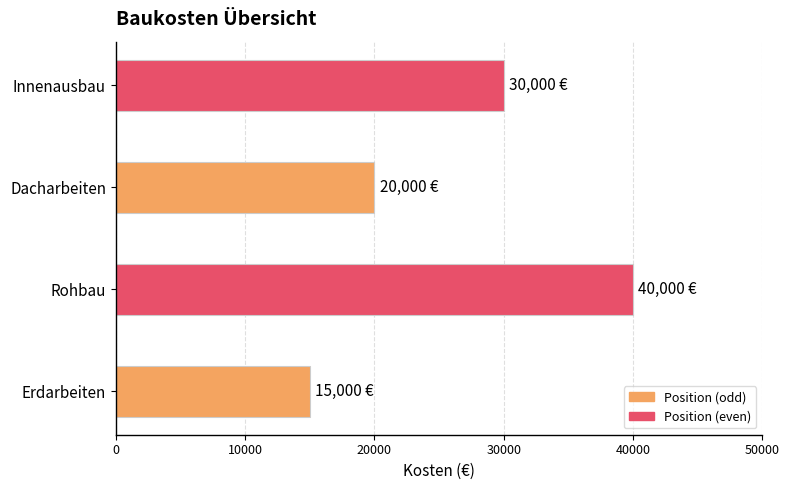

Rank the categories by value from highest to lowest.

Rohbau, Innenausbau, Dacharbeiten, Erdarbeiten